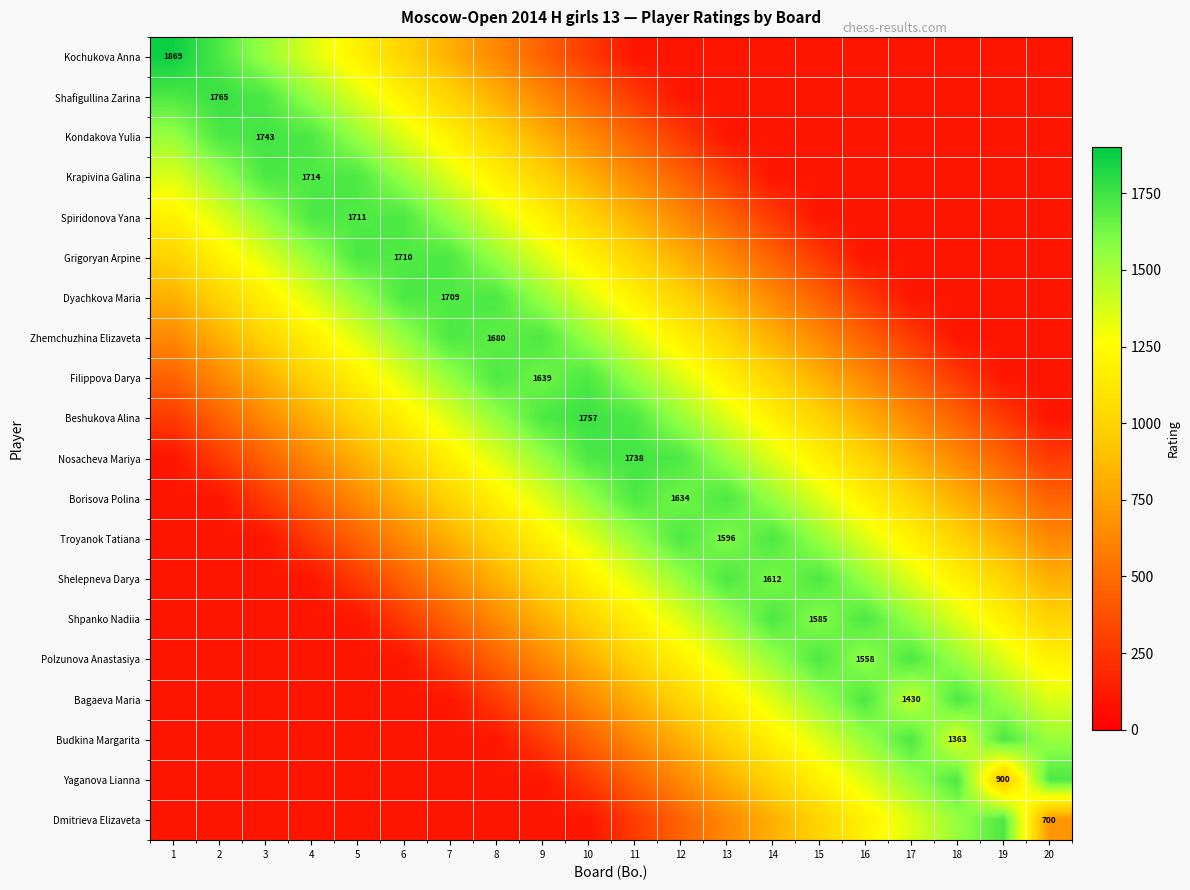

The value of Borisova Polina at 12 is 1056. True or false?

False